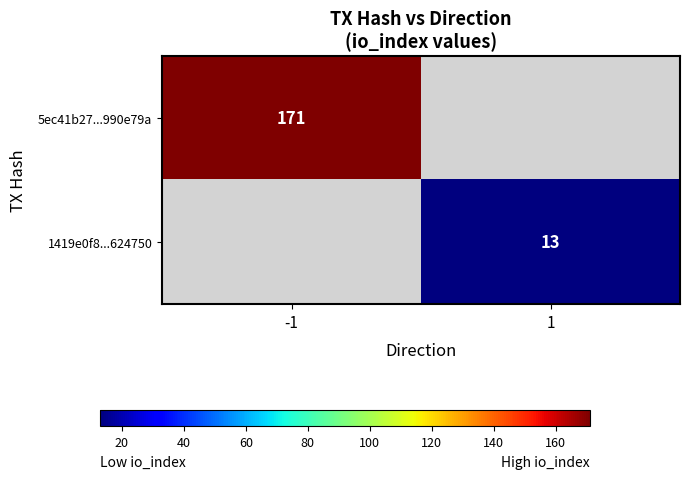

The 5ec41b27...990e79a series shows 271 at -1. True or false?

False